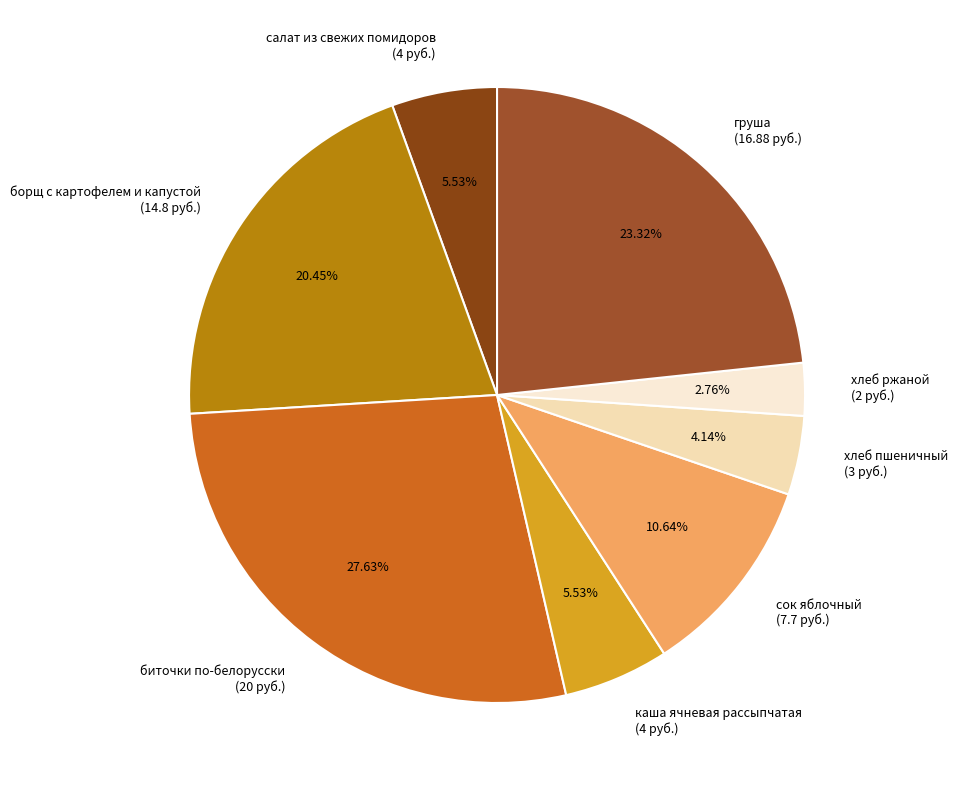

Approximately how many times larger is the value at борщ с картофелем и капустой (14.8 руб.) compared to хлеб пшеничный (3 руб.)?

4.9